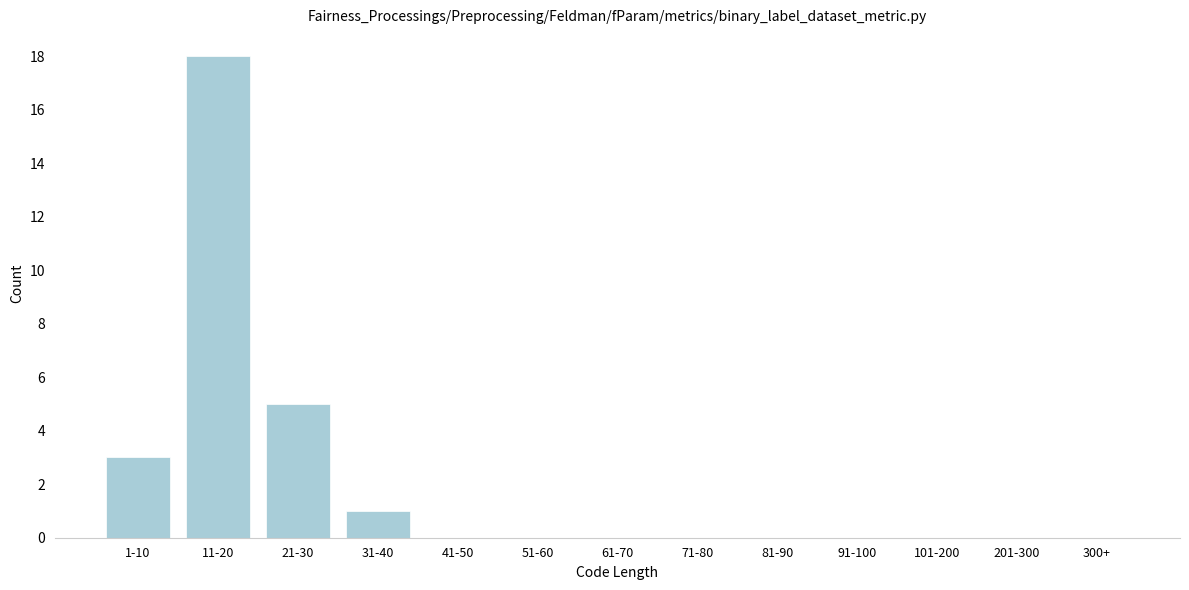

Reading right to left, transcribe all the data shown in this chart.

300+=0	201-300=0	101-200=0	91-100=0	81-90=0	71-80=0	61-70=0	51-60=0	41-50=0	31-40=1	21-30=5	11-20=18	1-10=3